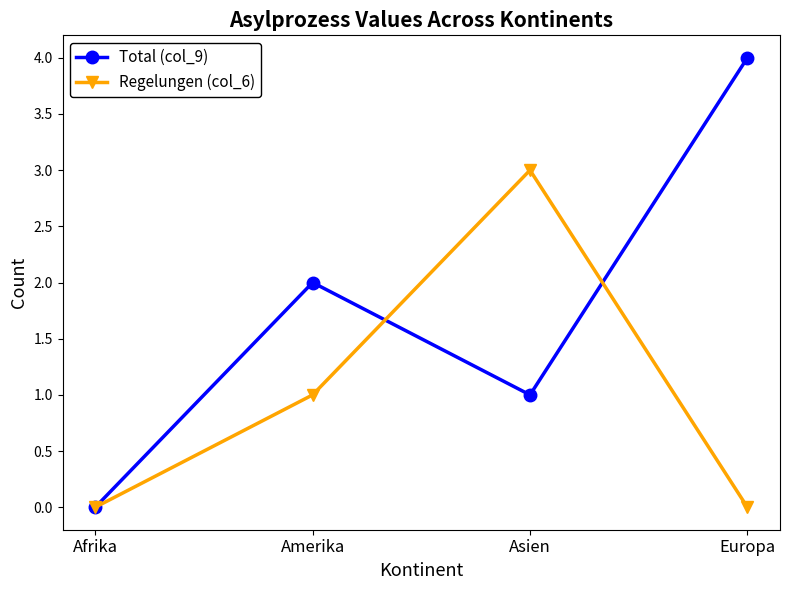

Count the number of categories in the chart.

4